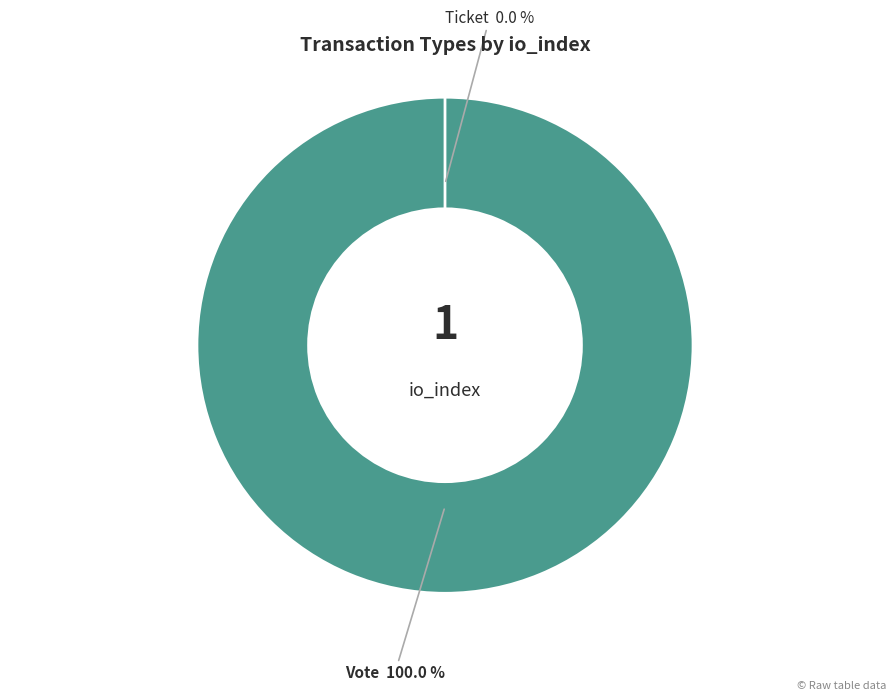

Do Vote and Ticket together represent more than half of the pie?

Yes